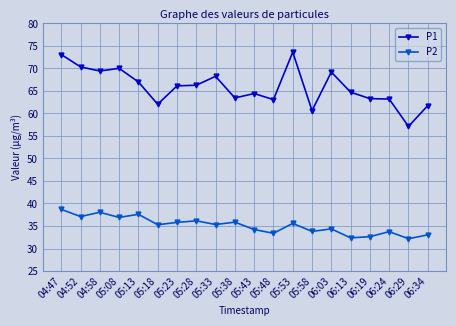

What is the difference between the highest and lowest values at 05:43?

30.2